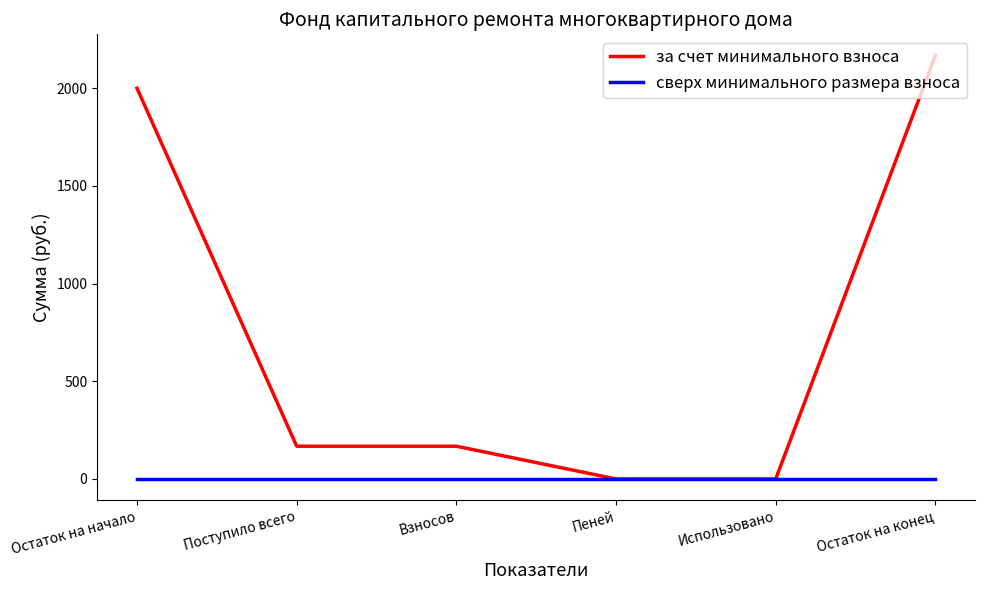

Which category has the highest value across all series?

Остаток на конец